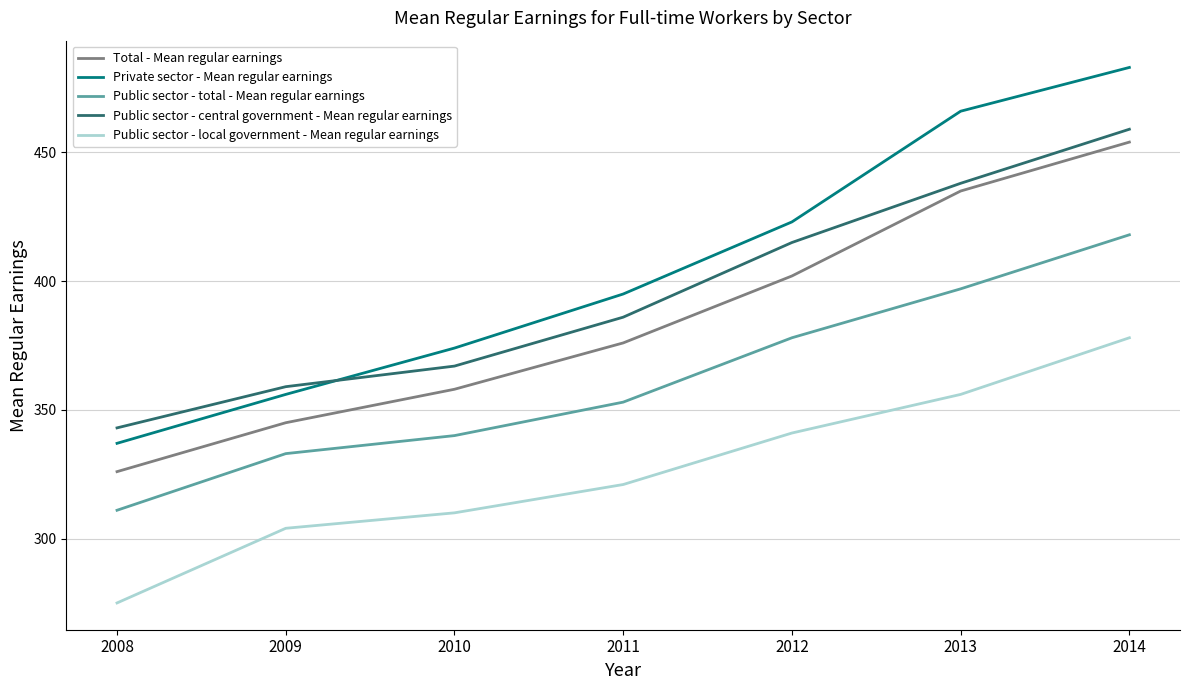

What is the greatest value displayed?

483